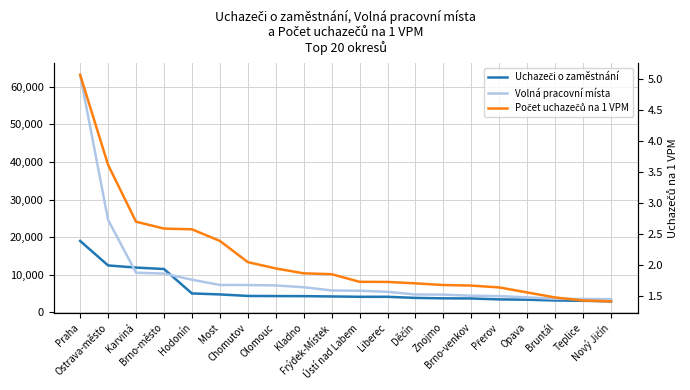

Rank the series by their average value, from highest to lowest.

Volná pracovní místa, Uchazeči o zaměstnání, Počet uchazečů na 1 VPM